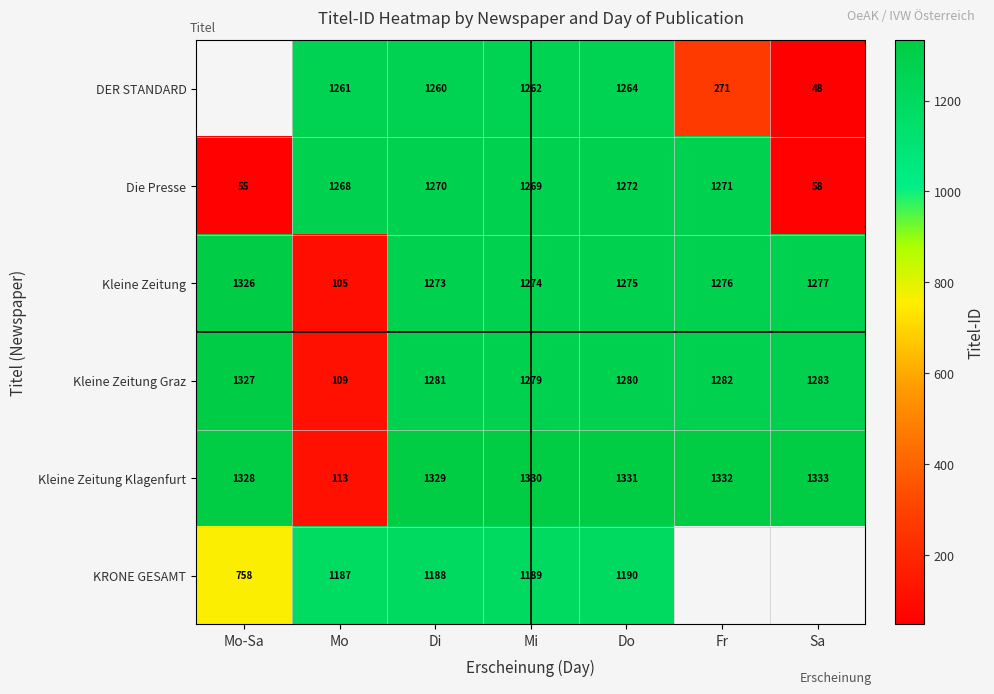

What is the approximate value of Kleine Zeitung Klagenfurt at Do?

1331